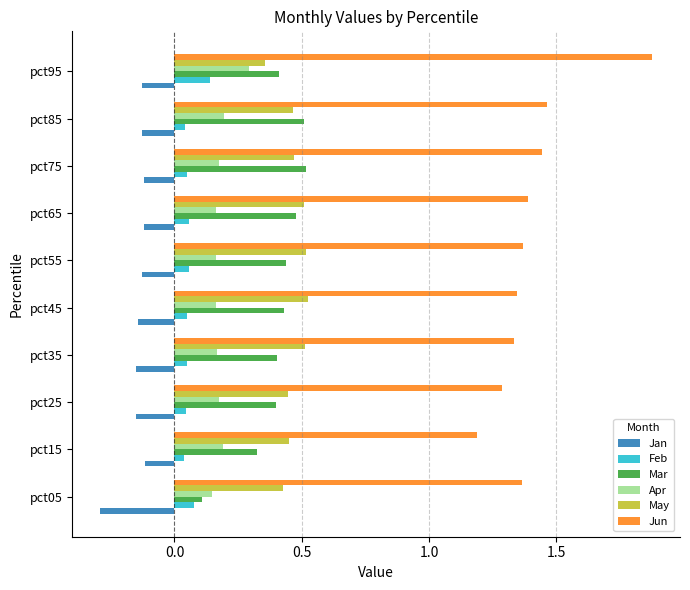

What are all the series names shown in the legend?

Jan, Feb, Mar, Apr, May, Jun